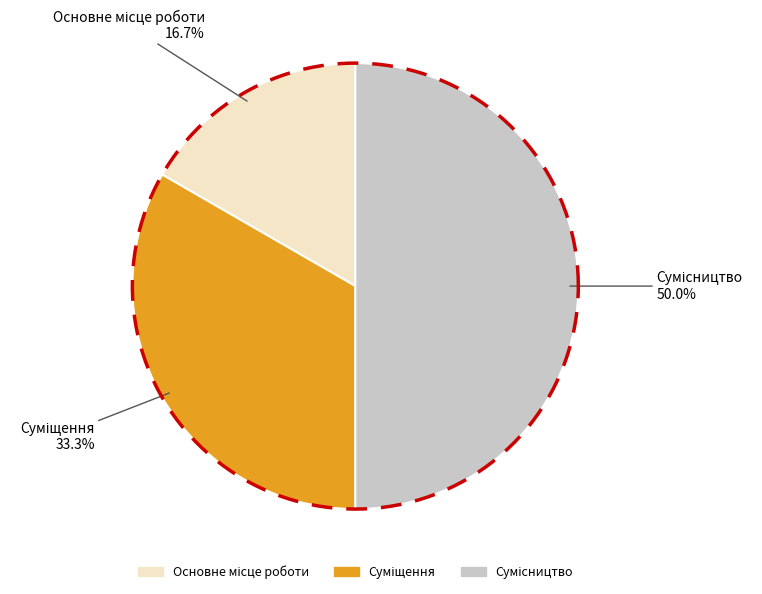

What percentage is the Сумісництво slice, to the nearest percent?

50%